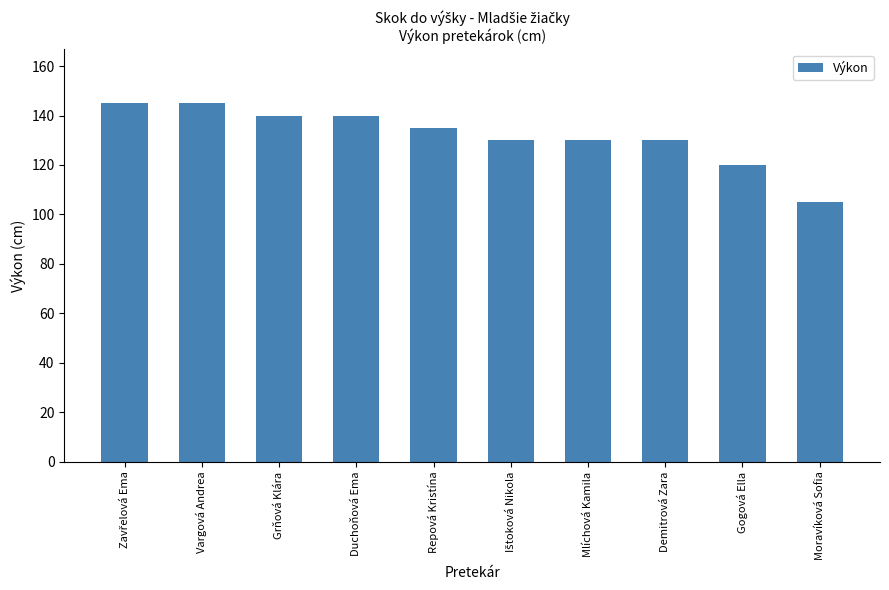

What is the greatest value displayed?

145